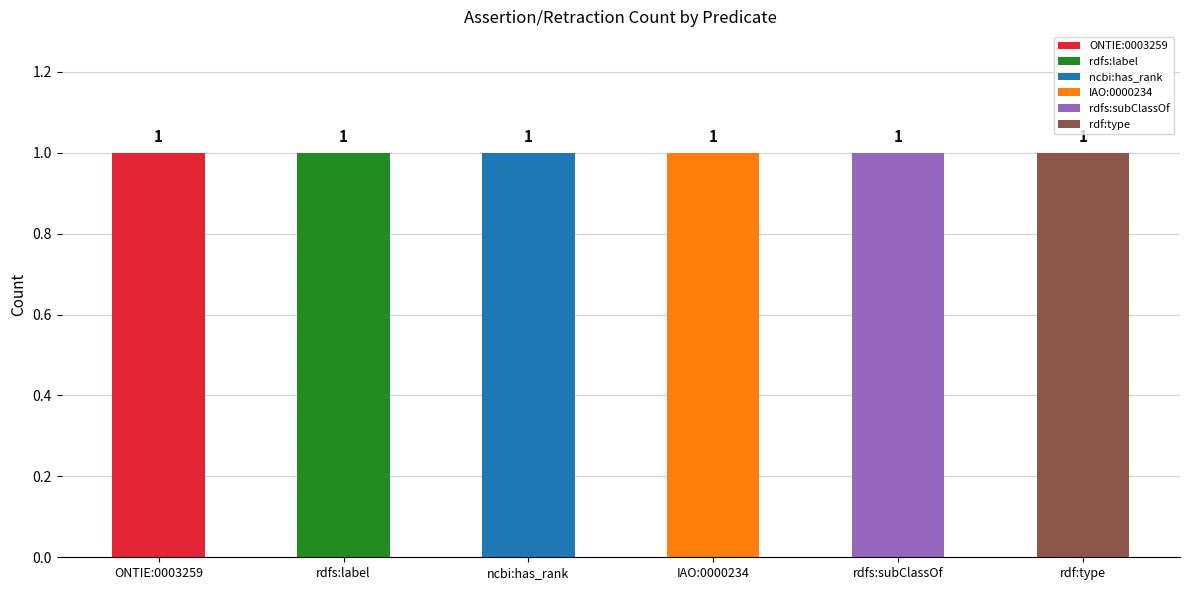

What is the approximate value of assertion at ONTIE:0003259?

1